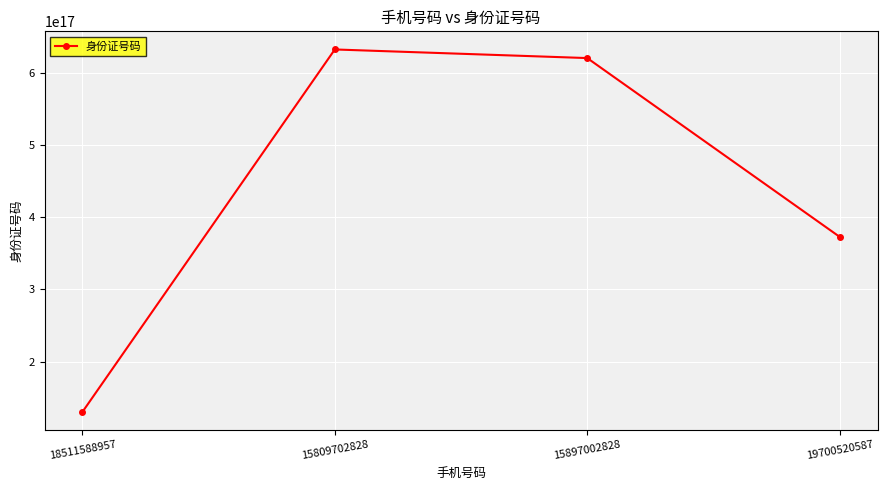

What position from the left is 15897002828?

3